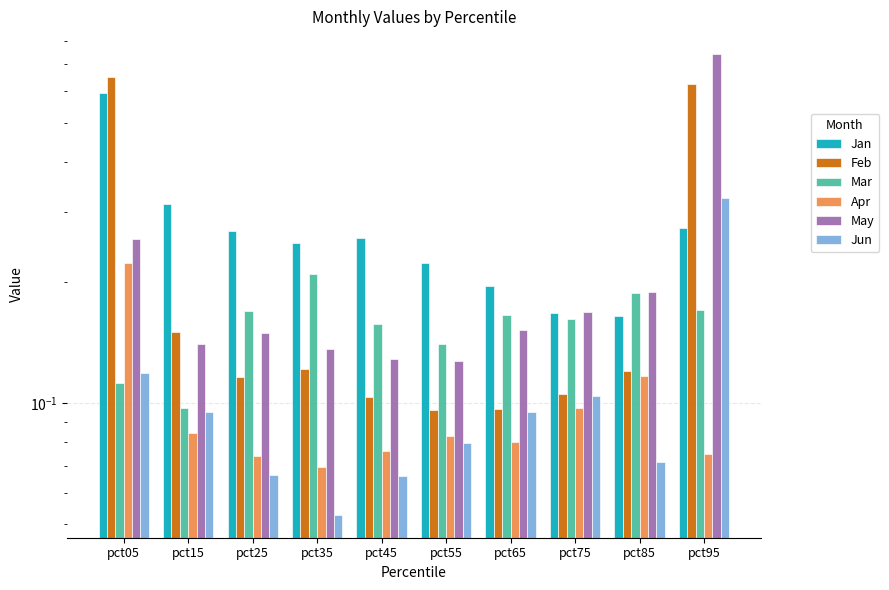

Which has a higher value, pct75 or pct15?

pct15